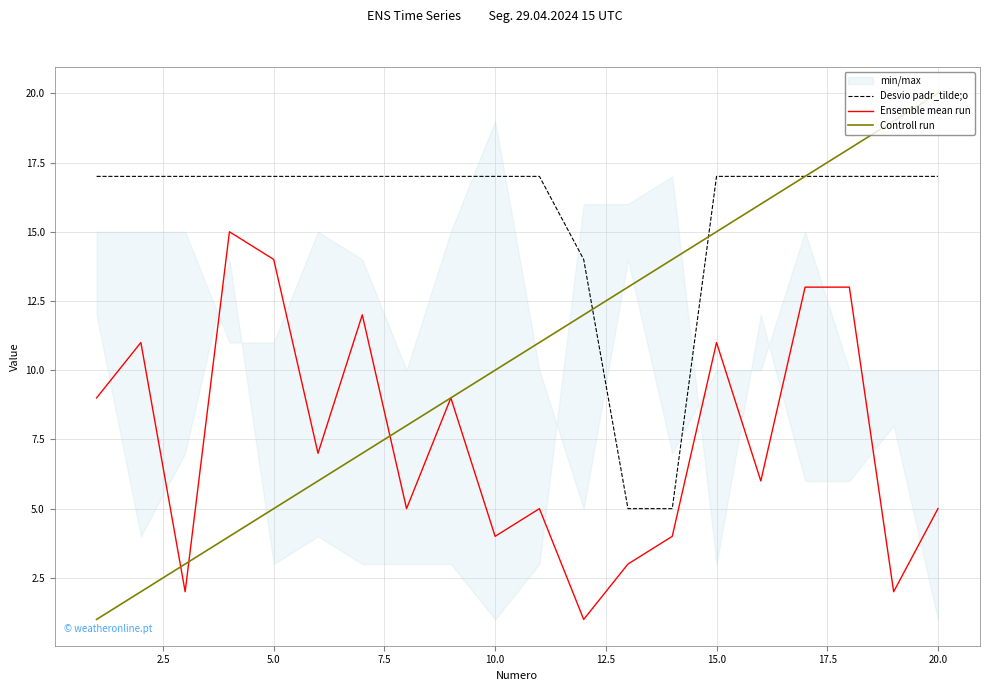

Which series has the largest range (max minus min)?

Controll run